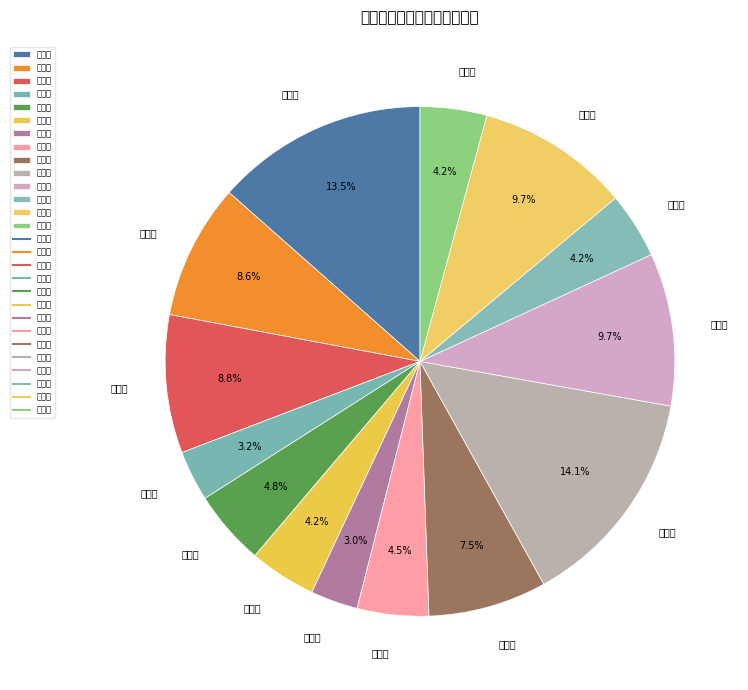

To the nearest percent, what is the average slice percentage?

7%